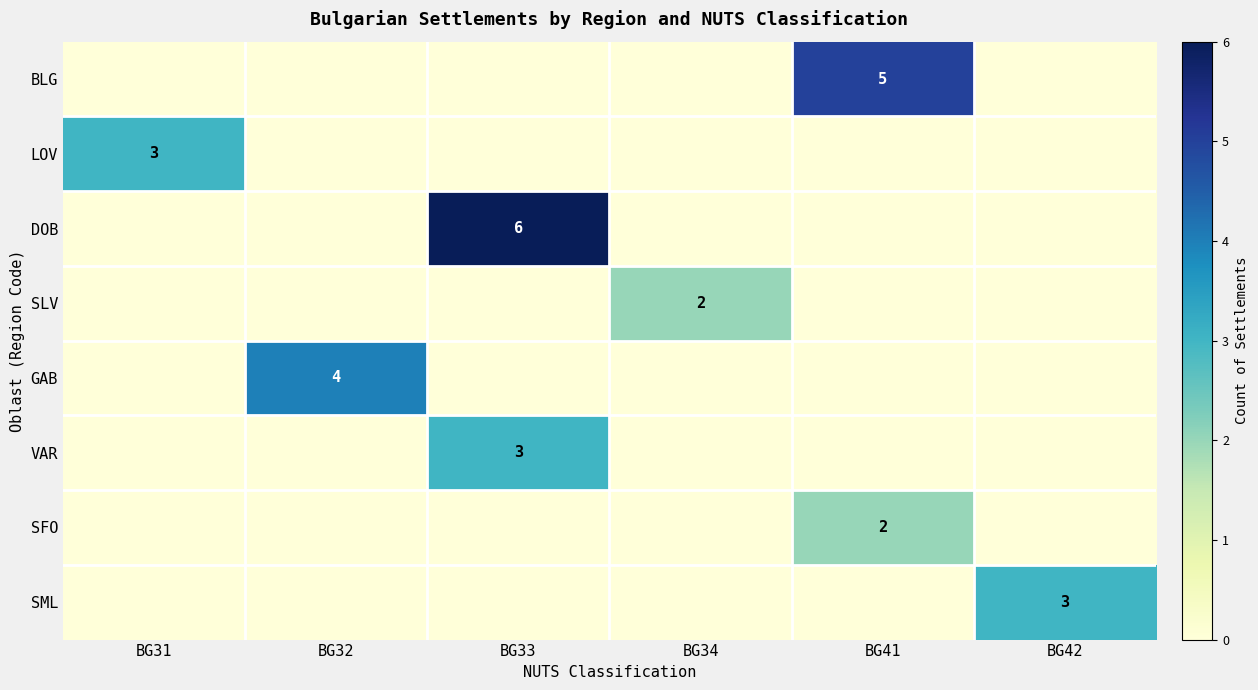

The SFO series shows 2 at BG41. True or false?

True